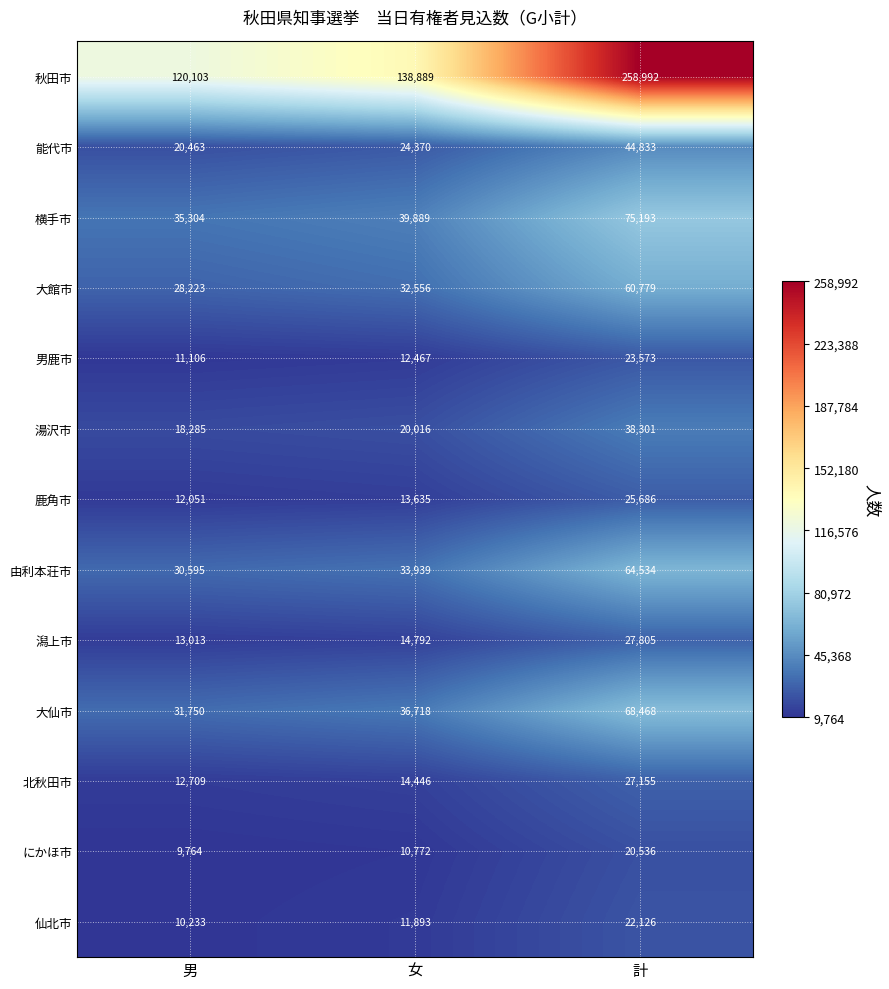

What is the sum of all 鹿角市 values?

51372